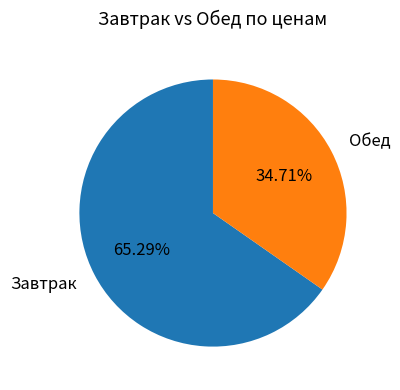

Count the number of slices in the pie.

2